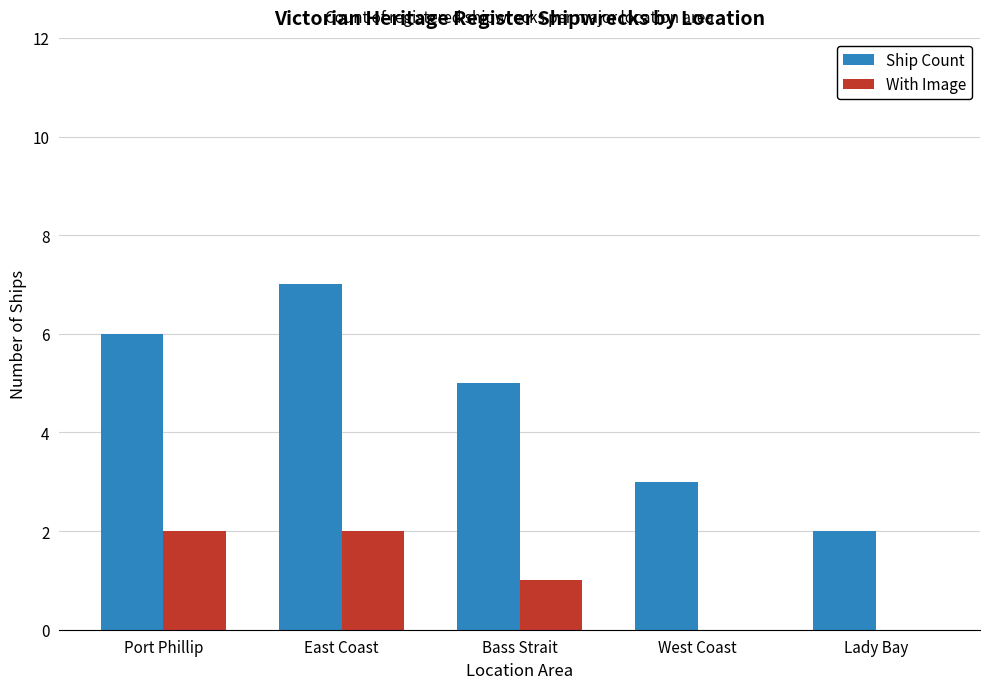

What are all the series names shown in the legend?

Ship Count, With Image